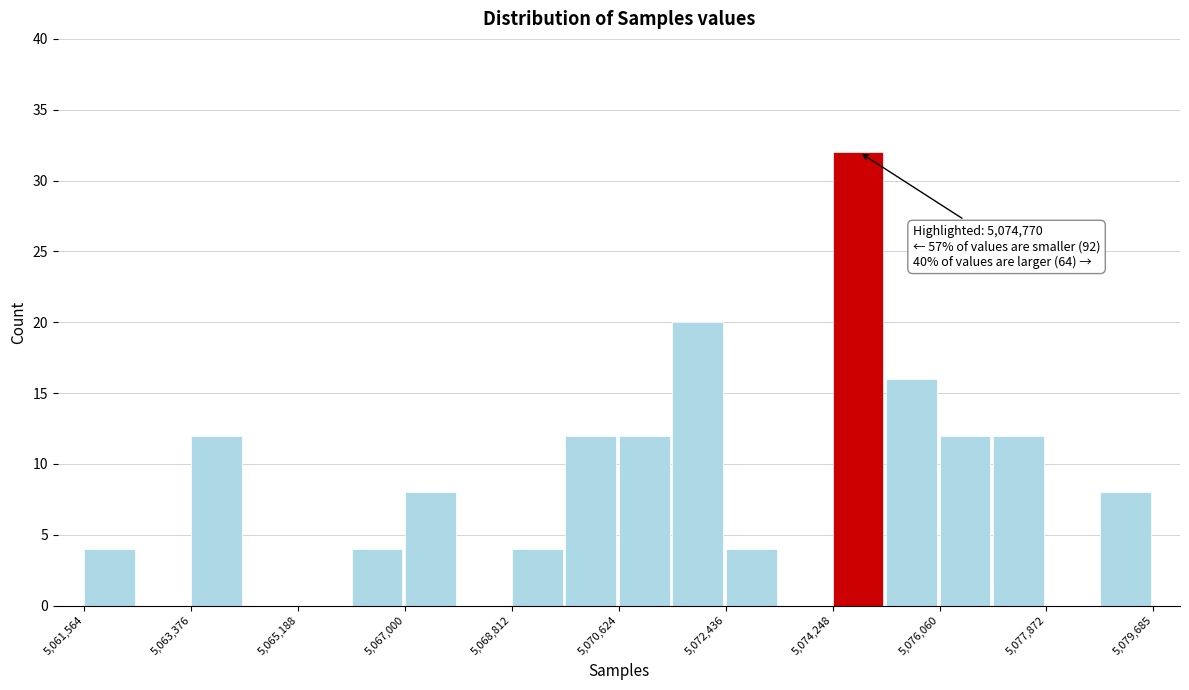

Which range on the x-axis has the tallest bar?

5074200 to 5075200